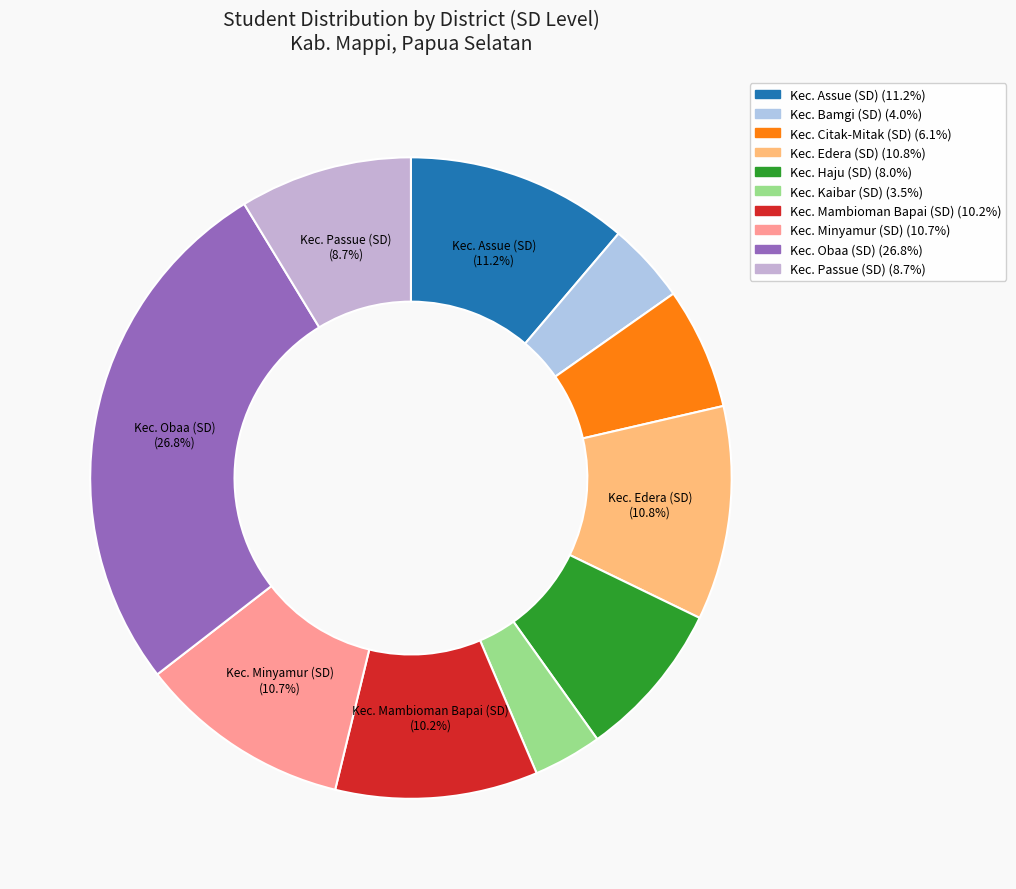

True or false: Kec. Minyamur (SD) accounts for 11% of the total.

True